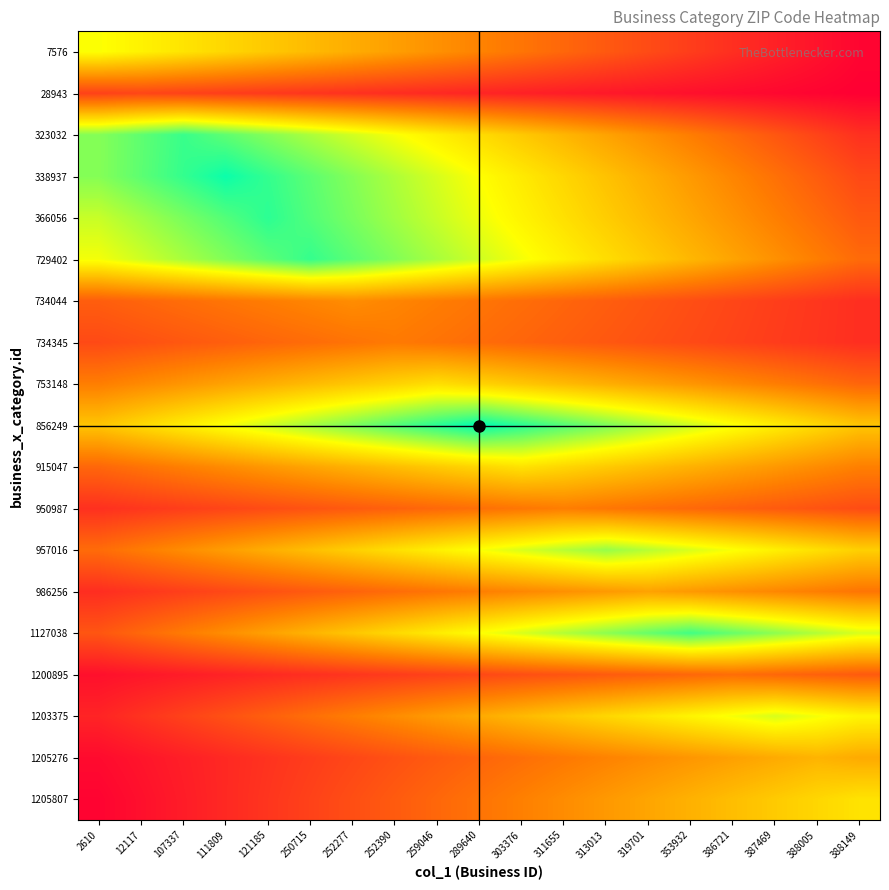

What is the total value across all series at 313013?

871180.5